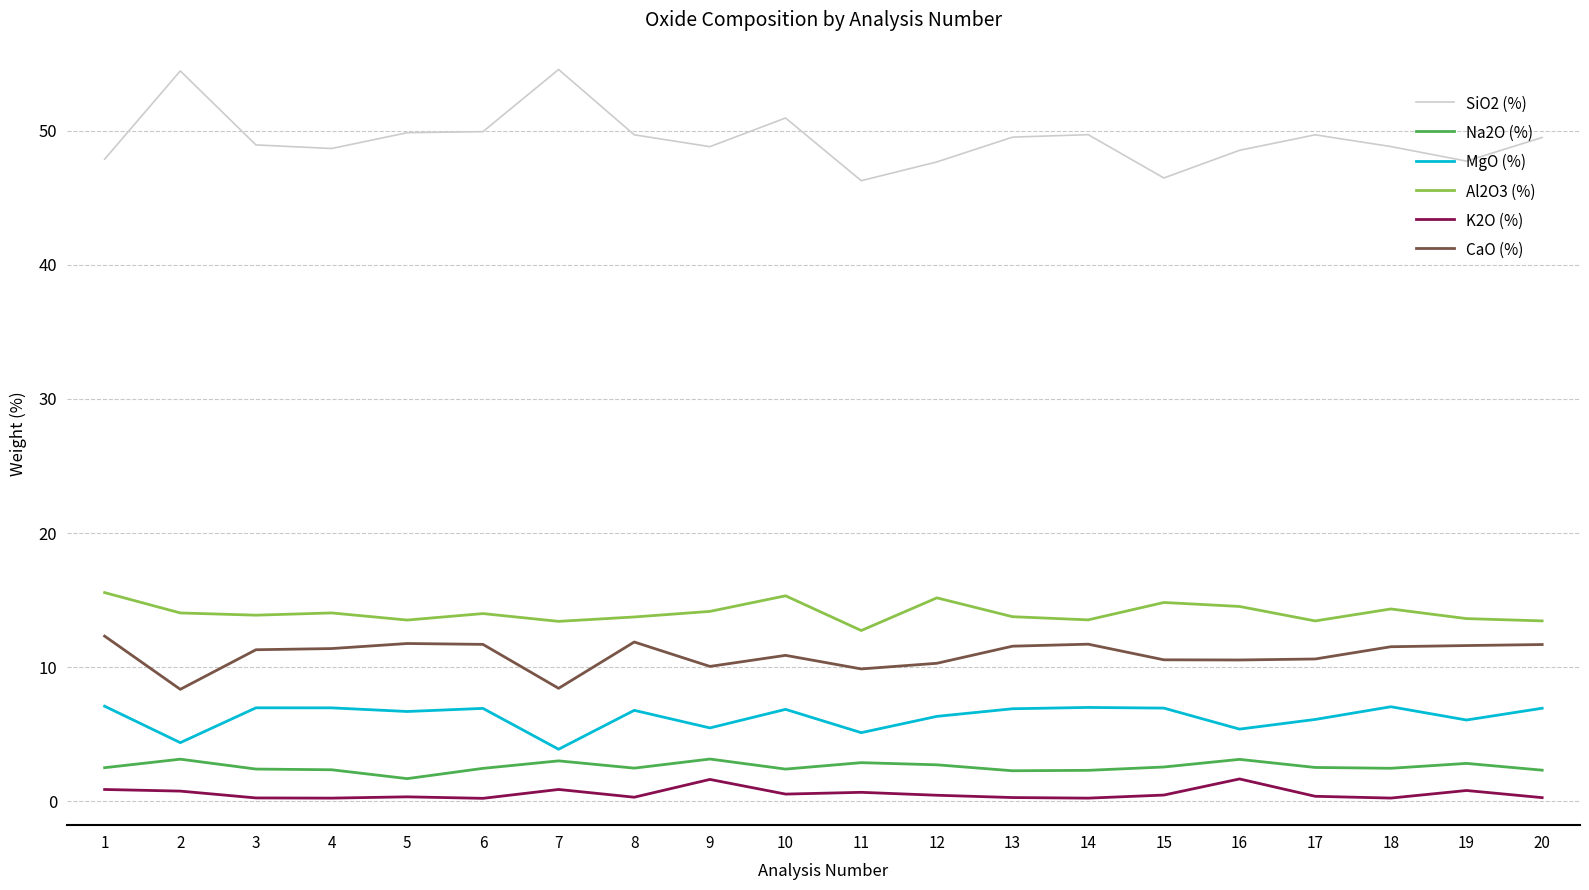

True or false: CaO (%) and SiO2 (%) cross at least once.

False